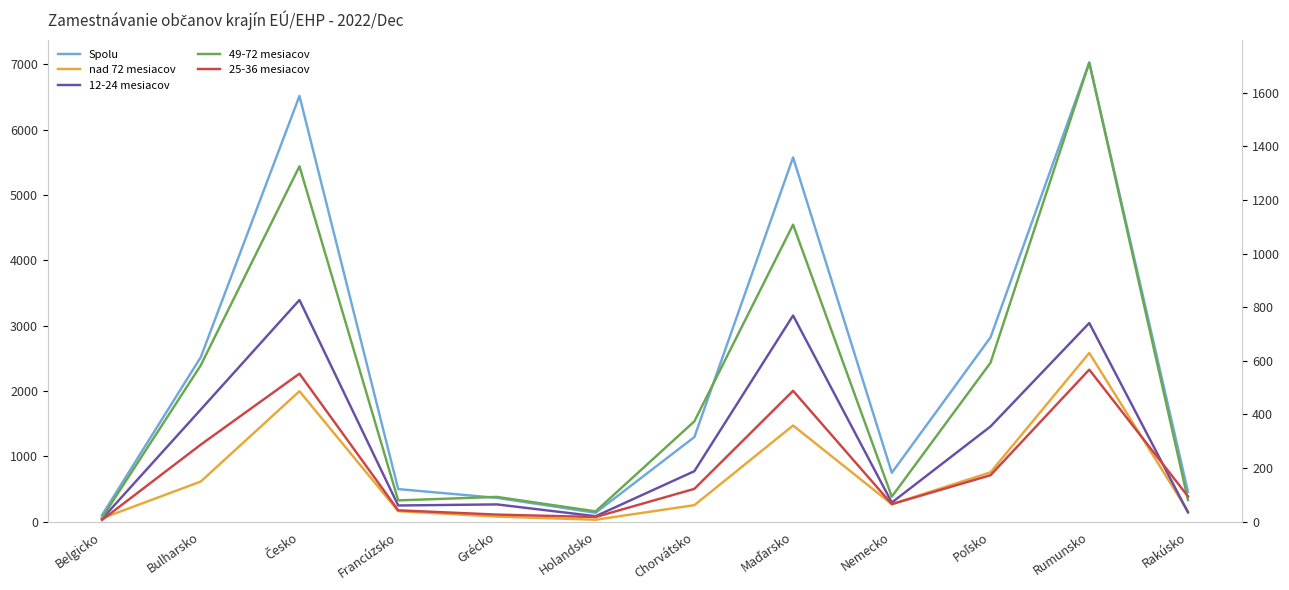

What position from the left is Chorvátsko?

7